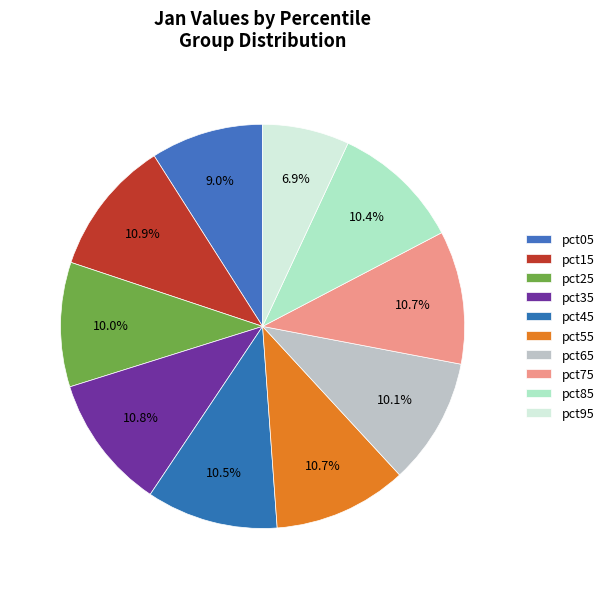

What percentage is the pct45 slice, to the nearest percent?

11%